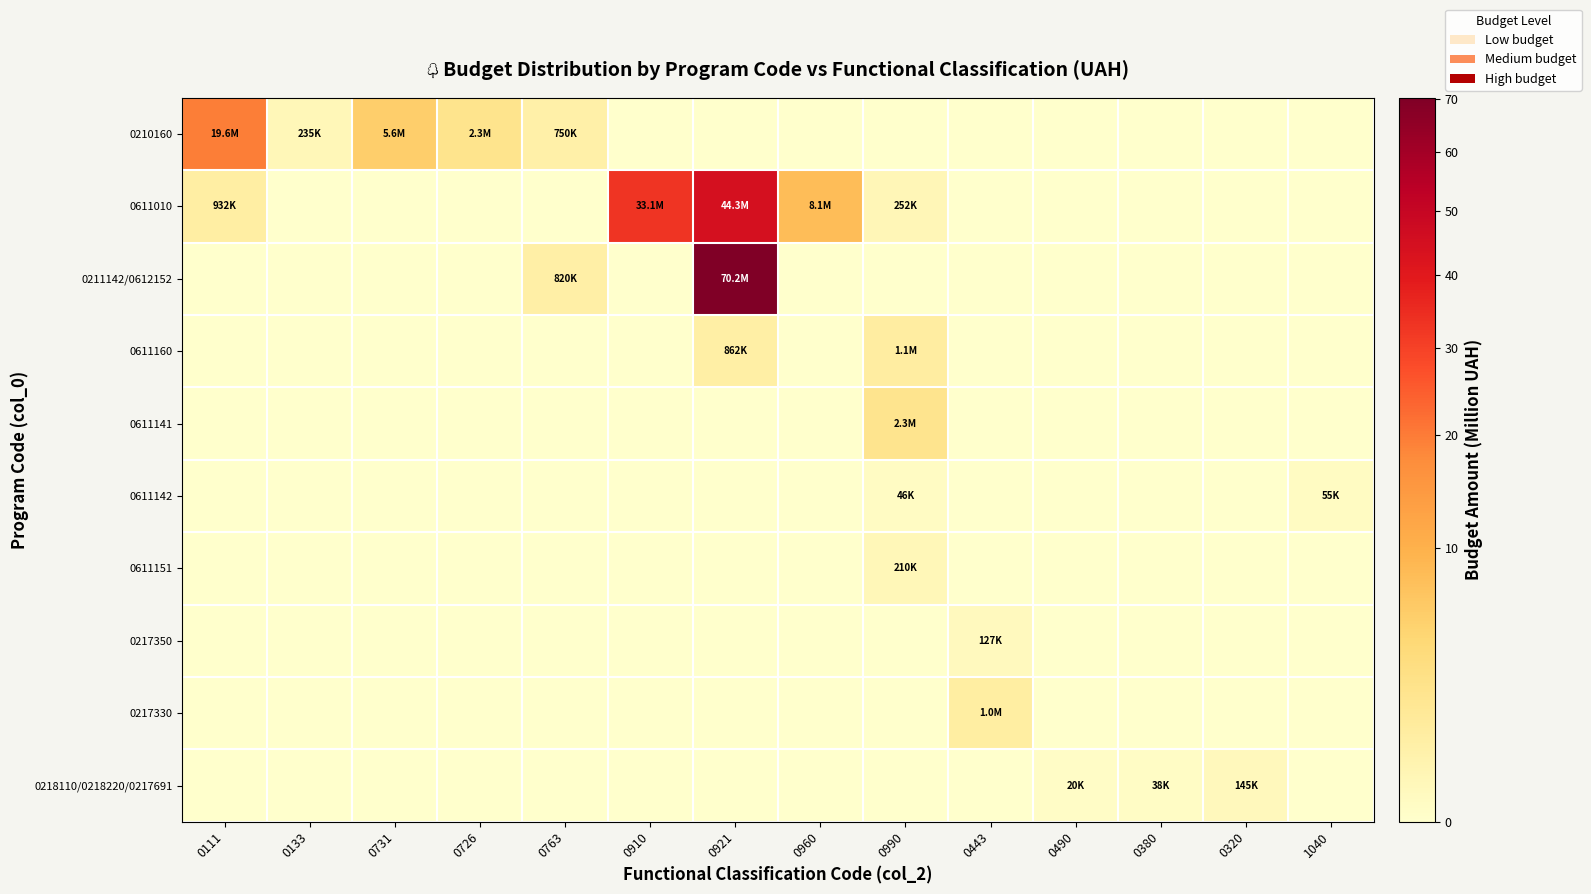

How many data points does each series have?

14